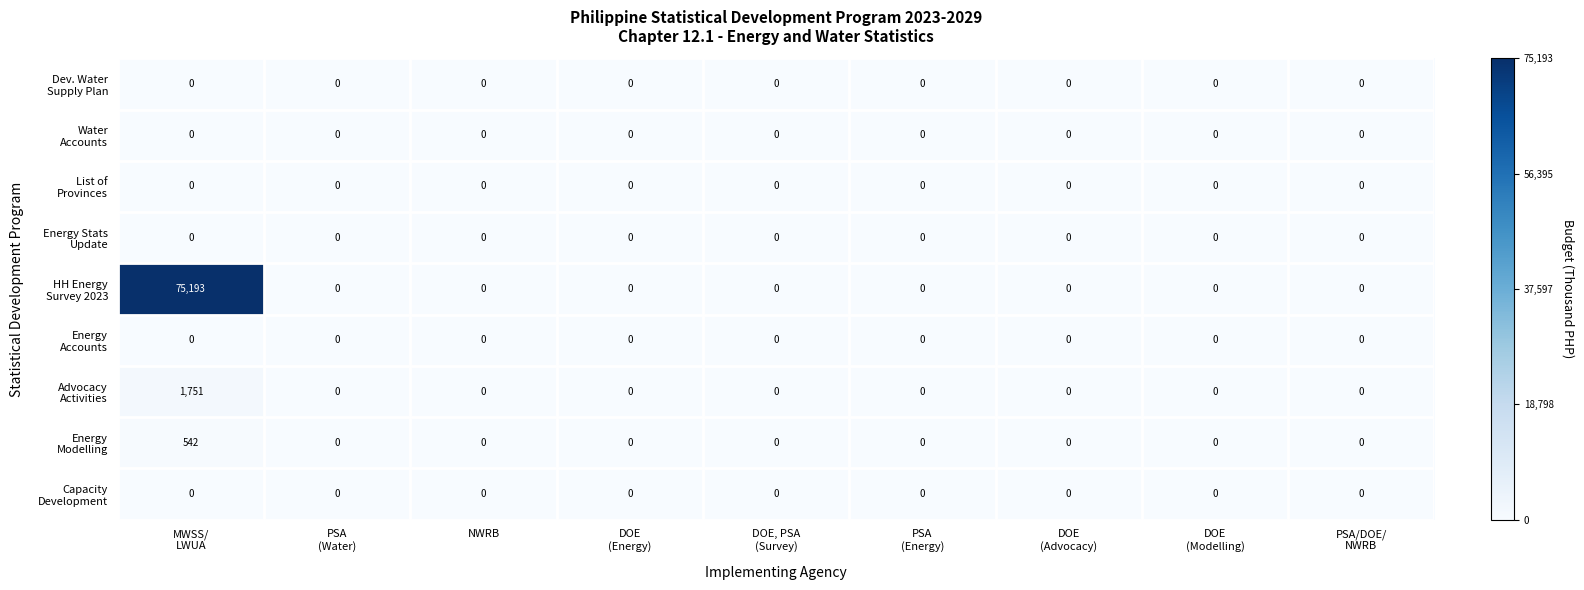

What is the greatest value displayed?

75193